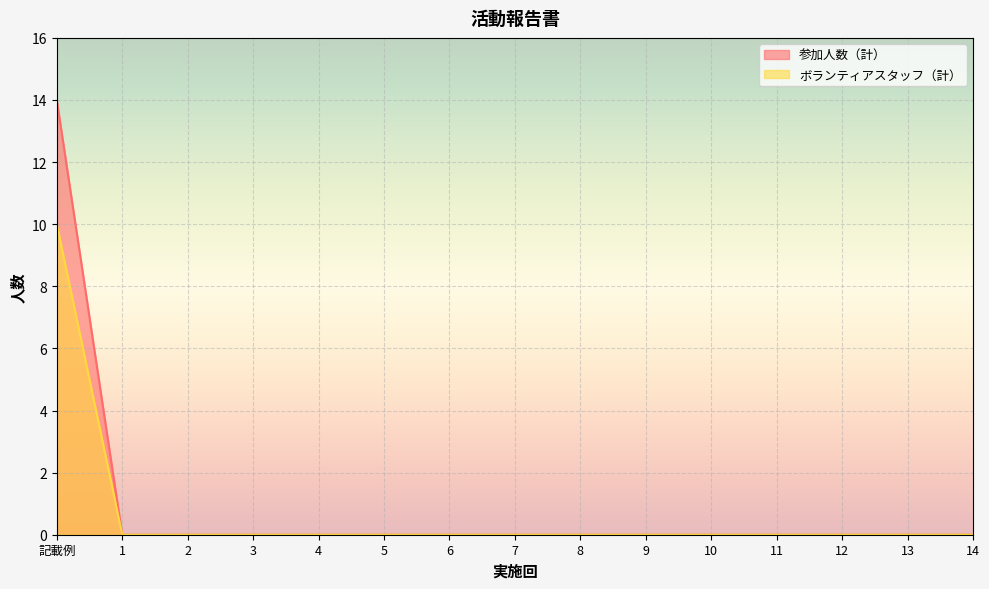

How many values in the 参加人数（計） series exceed 0?

1